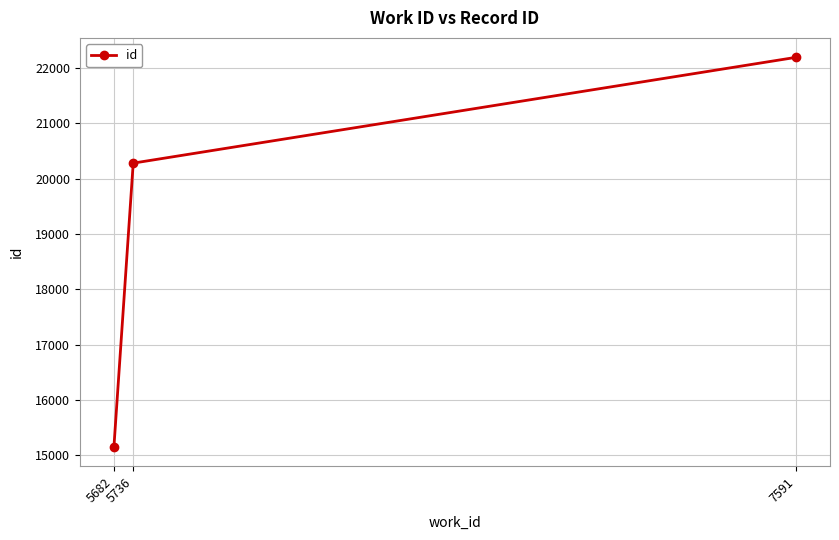

What is the sum of all values?

57635